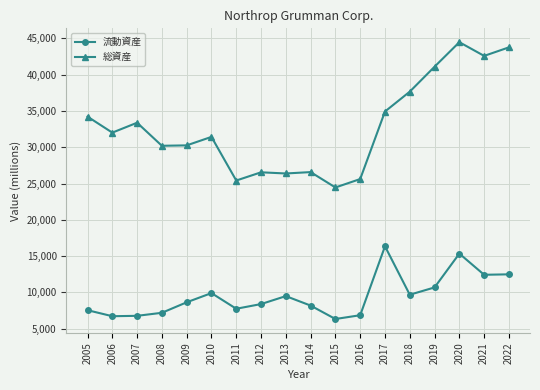

The 流動資産 series shows 13414 at 2012. True or false?

False